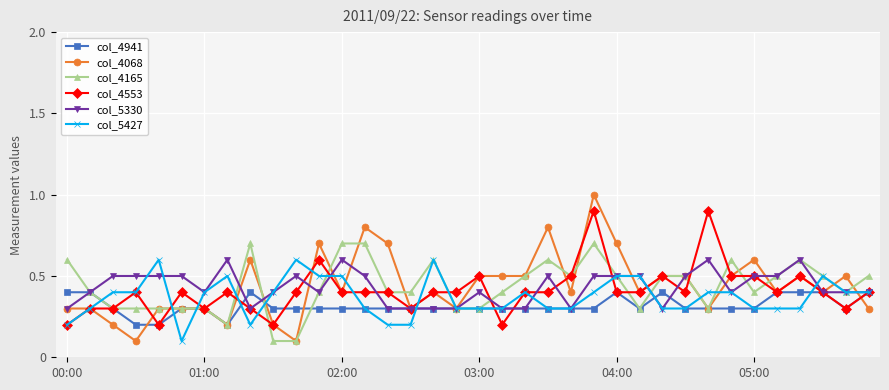

Which series has the widest spread of values?

col_4068